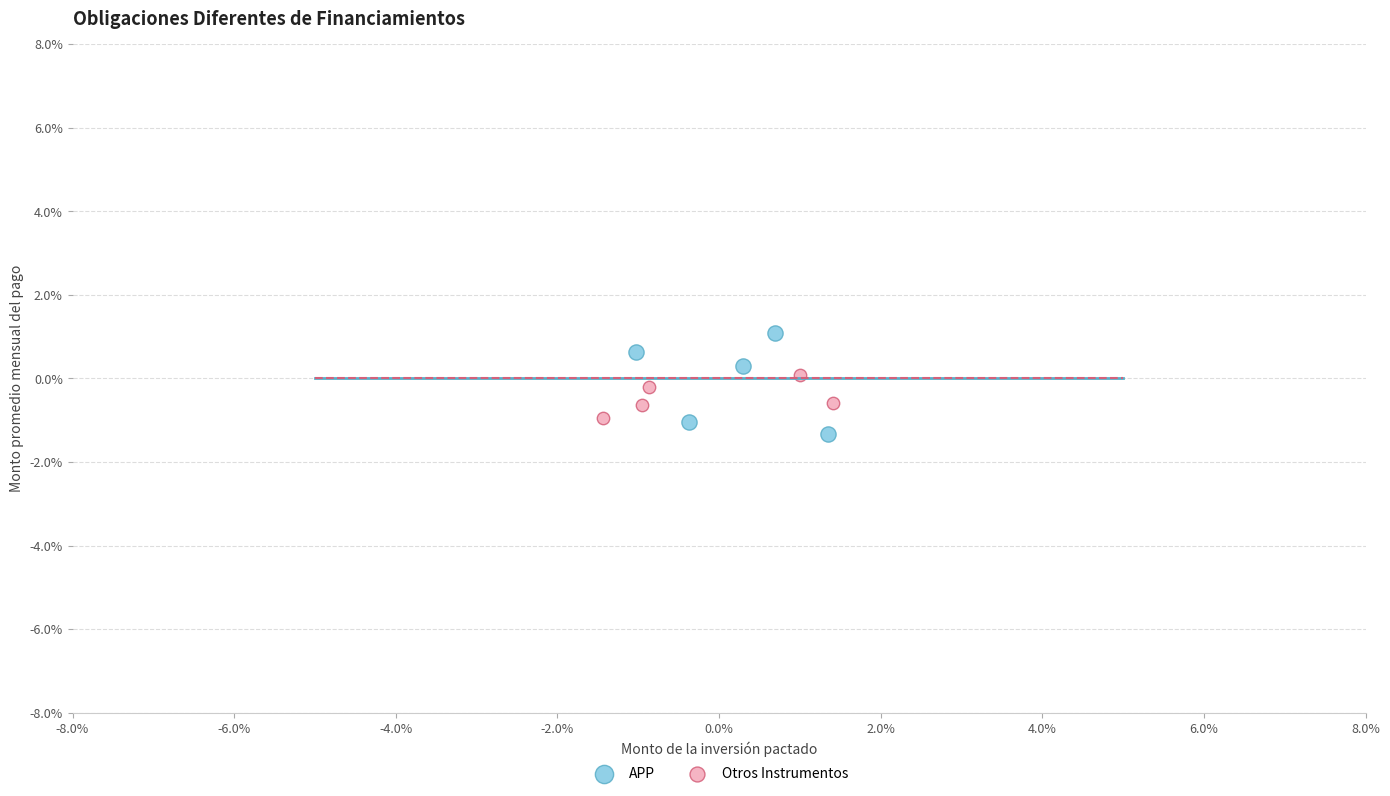

Which series has the largest Y range (max minus min)?

APP